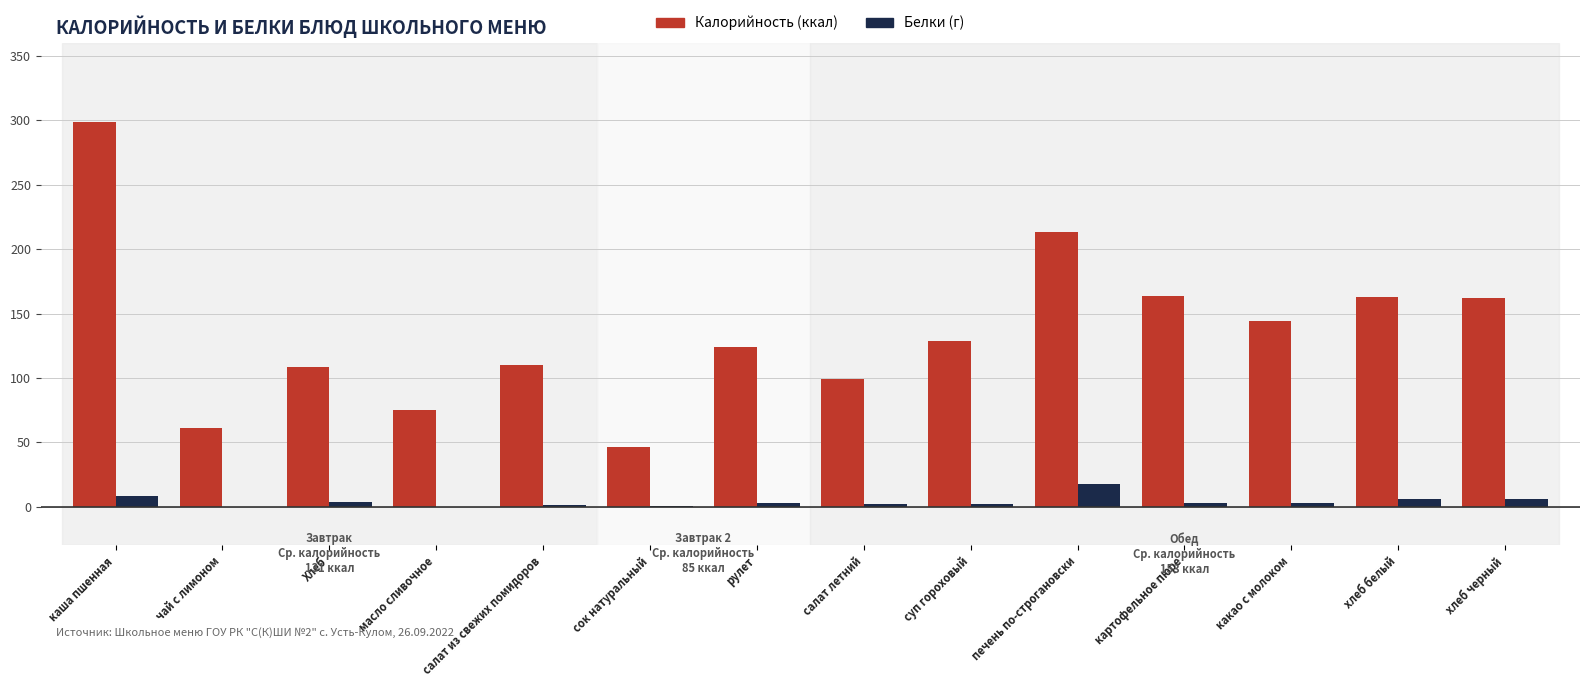

Are the bars horizontal?

No